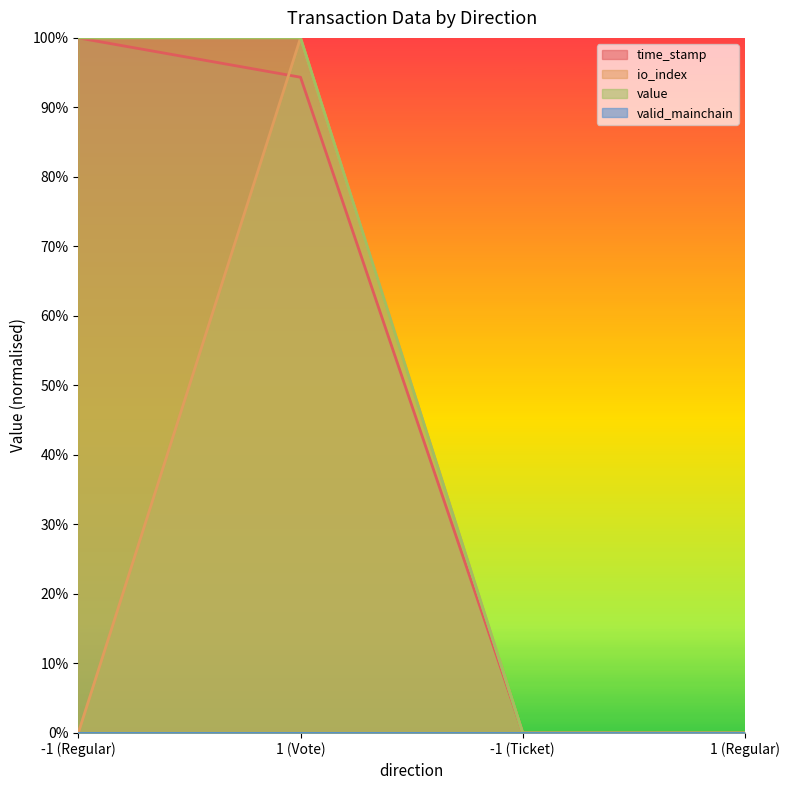

What is the maximum value shown in the chart?

1.0